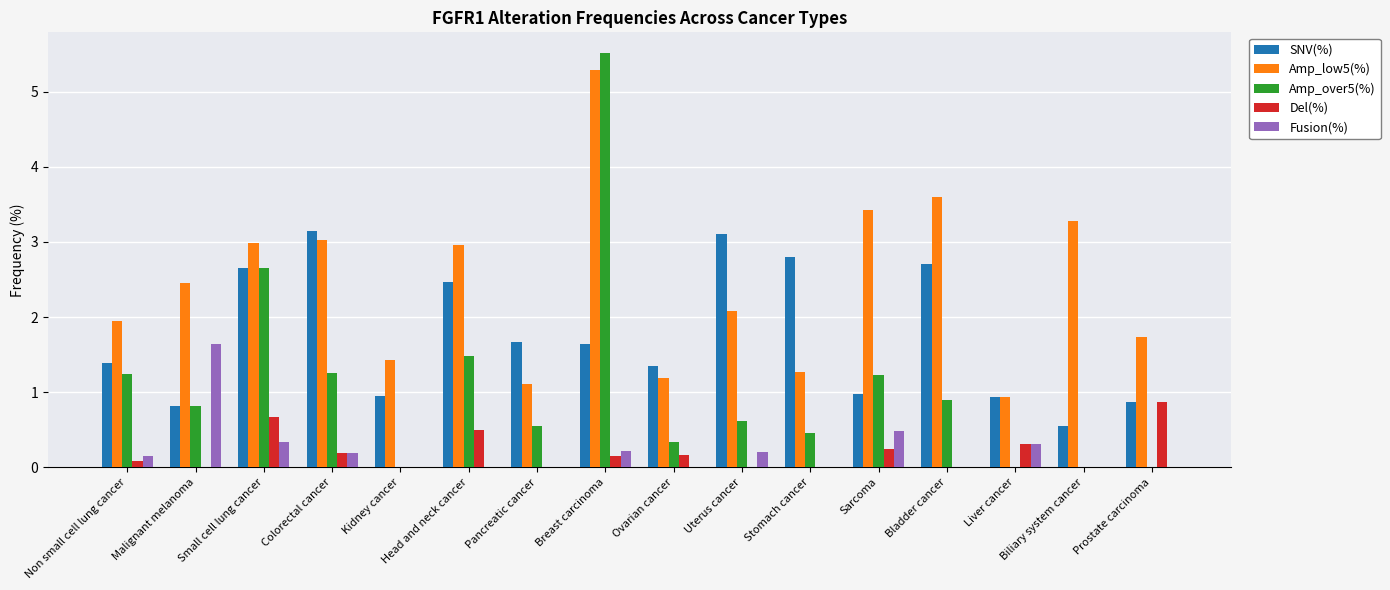

Is the value of Amp_low5(%) at Sarcoma greater than the value of Amp_over5(%) at Small cell lung cancer?

Yes